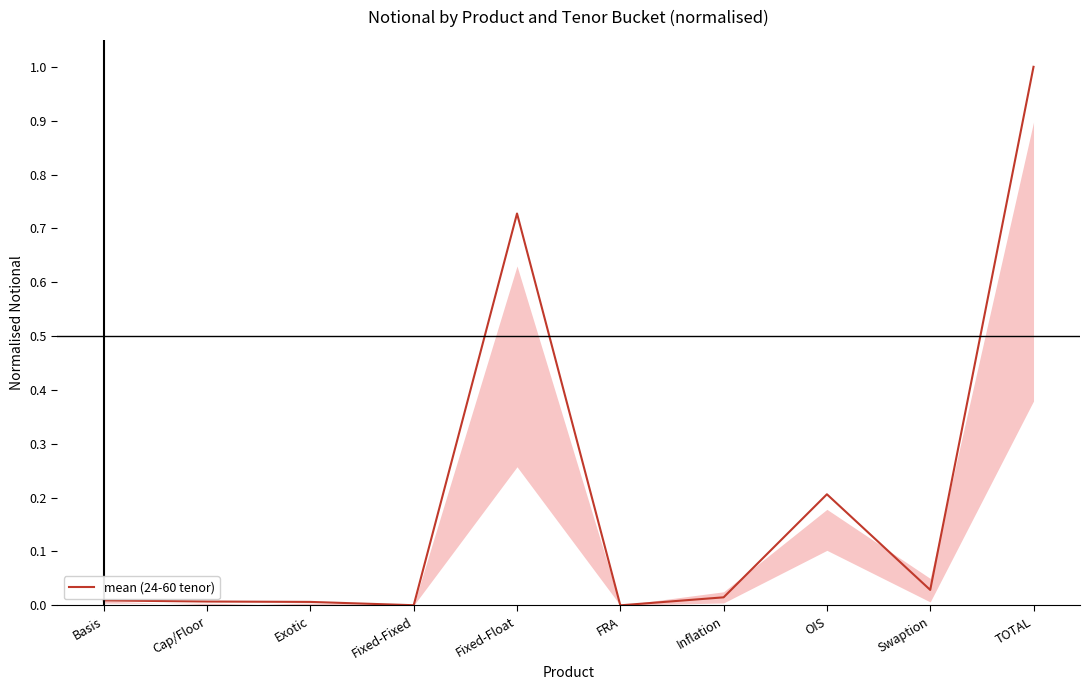

Which has a higher value, Swaption or OIS?

OIS